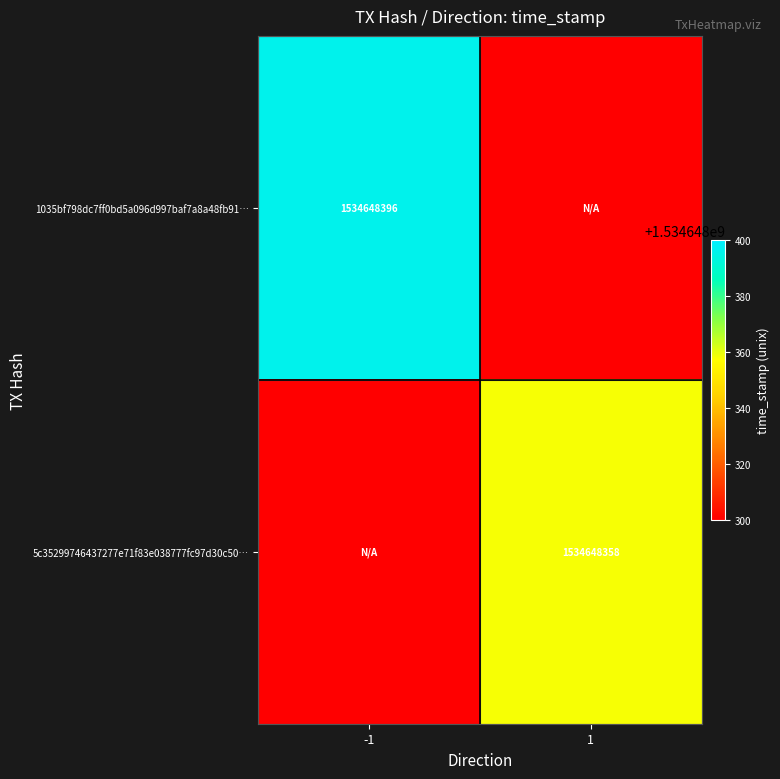

The value of 5c35299746437277e71f83e038777fc97d30c50… at 1 is 1534648358. True or false?

True